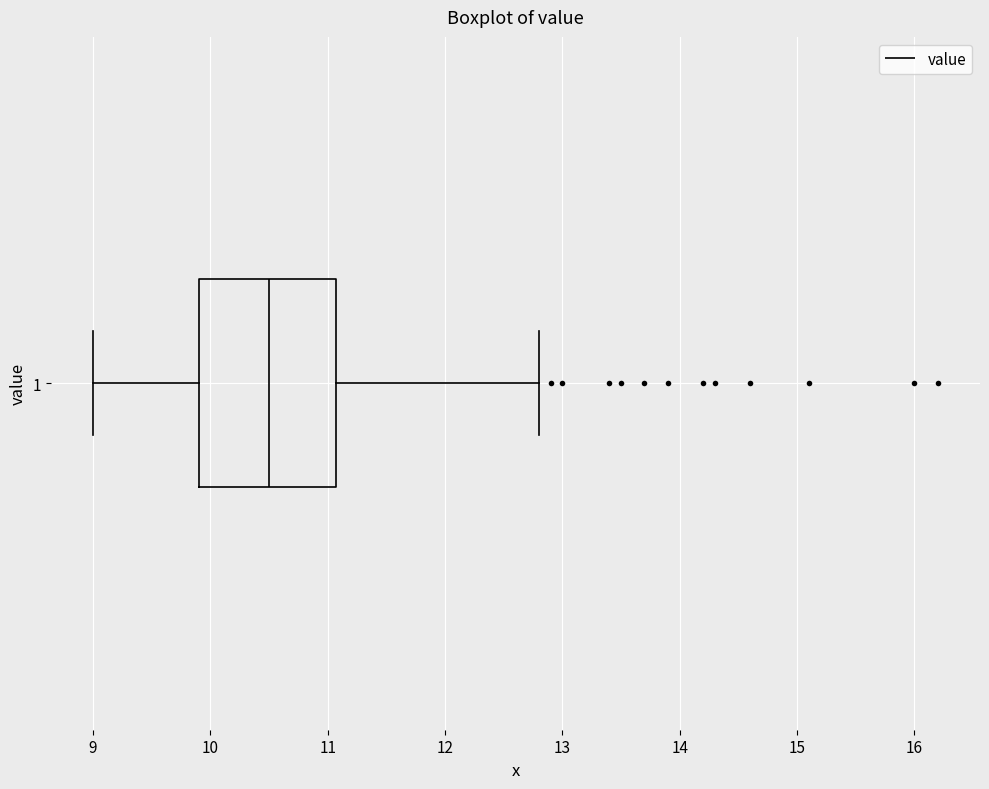

Transcribe this box plot: give where the median line is, the range the box spans, and where the two whiskers end, as read against the x-axis. The values are not printed on the chart, so give them approximately, as read against the axis.

median 10.5, box 9.9 to 11.1, whiskers 9.0 to 12.8